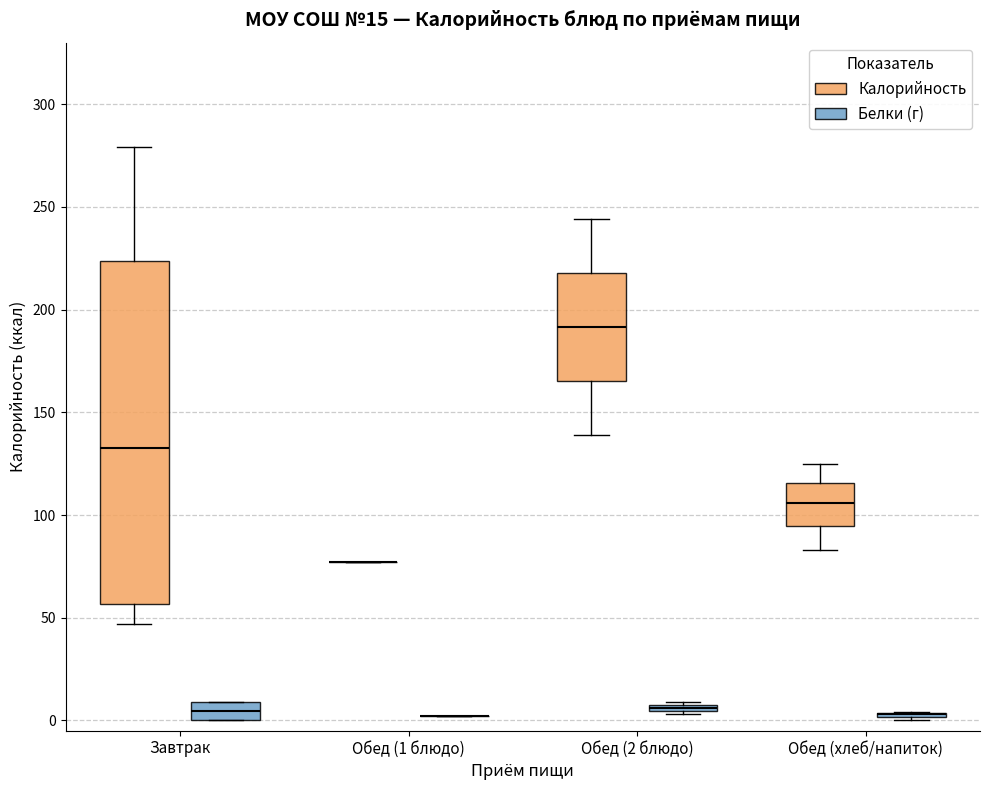

Comparing the boxes themselves (not the whiskers), which one is the tallest?

Завтрак (Калорийность)